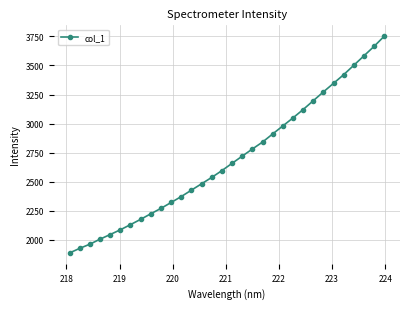

What is the difference between the maximum and minimum values?

1864.4